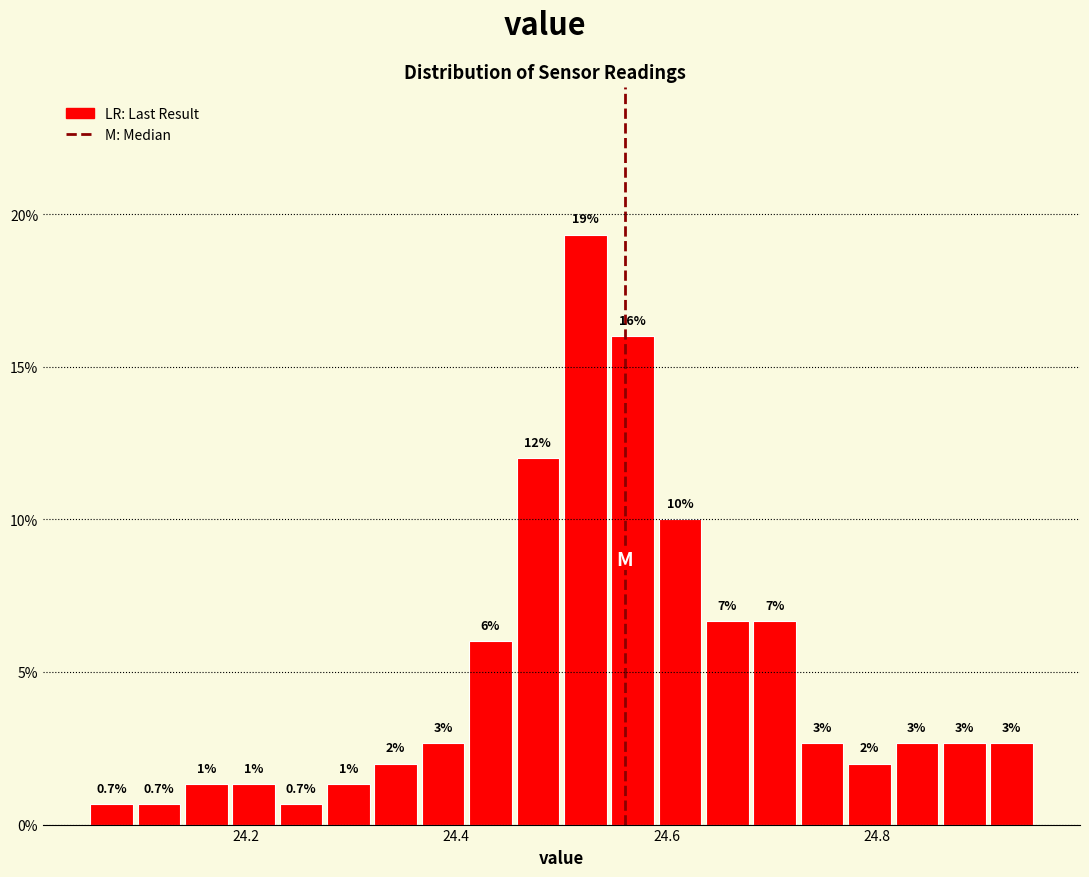

Read against the x-axis, roughly where is the centre of the tallest bar?

24.52